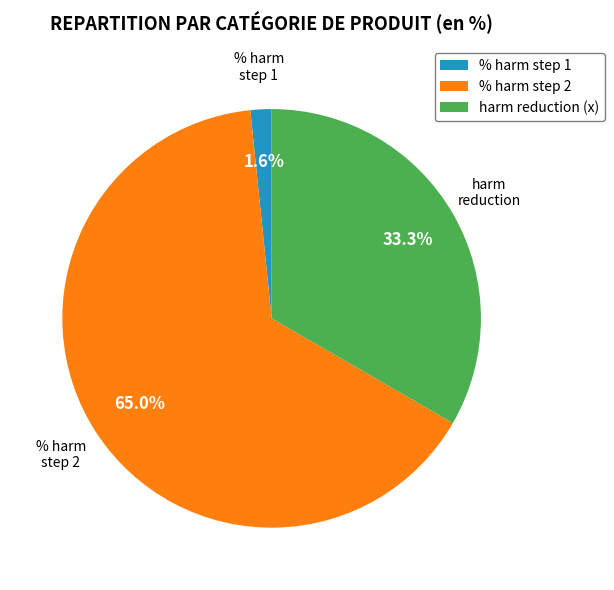

Between harm reduction (x) and % harm step 2, which is larger?

% harm step 2